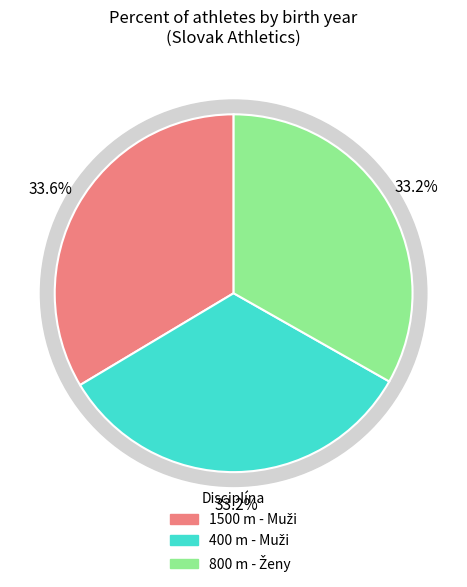

What is the smallest slice in the pie chart?

400 m - Muži